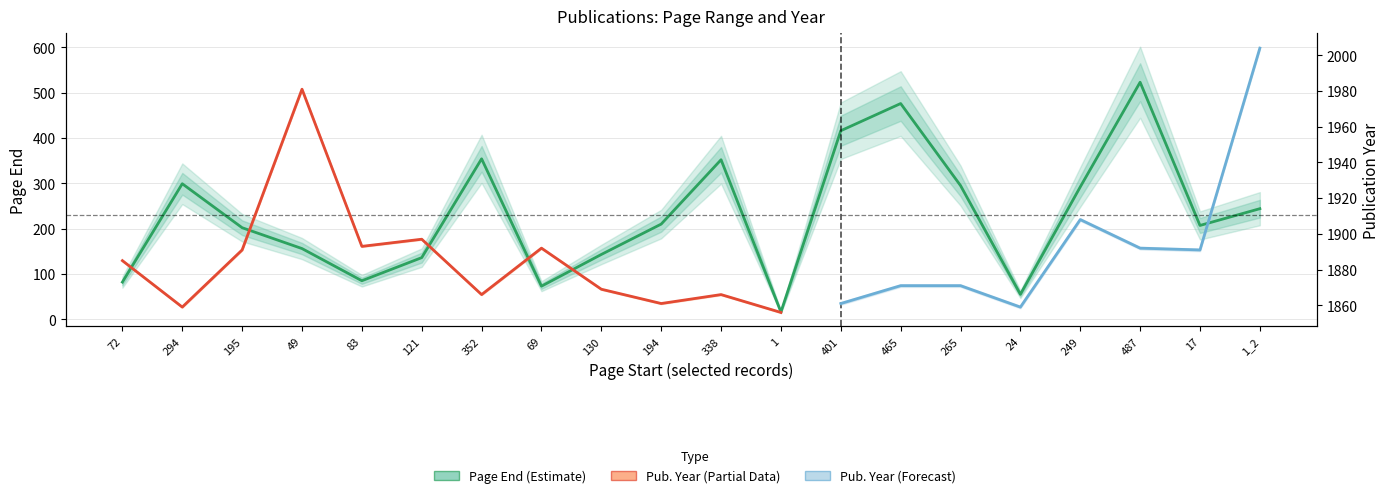

At which label is the value closest to 269?

249